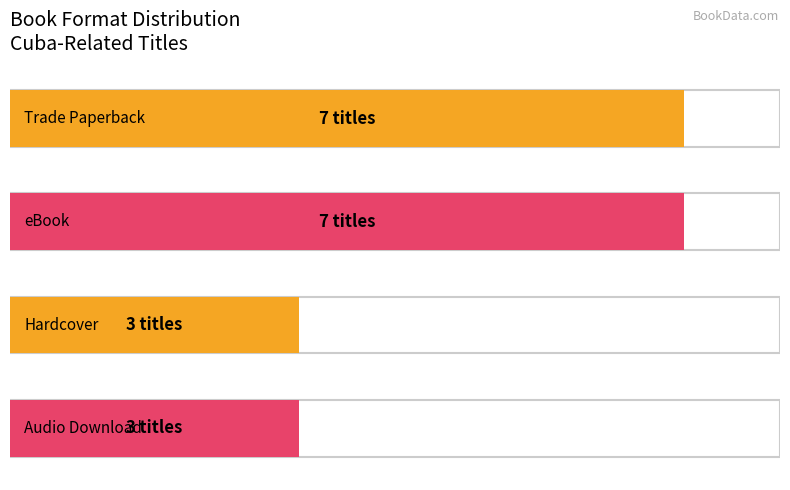

Reading right to left, list all the values displayed in this chart.

Audio Download=3	Hardcover=3	eBook=7	Trade Paperback=7